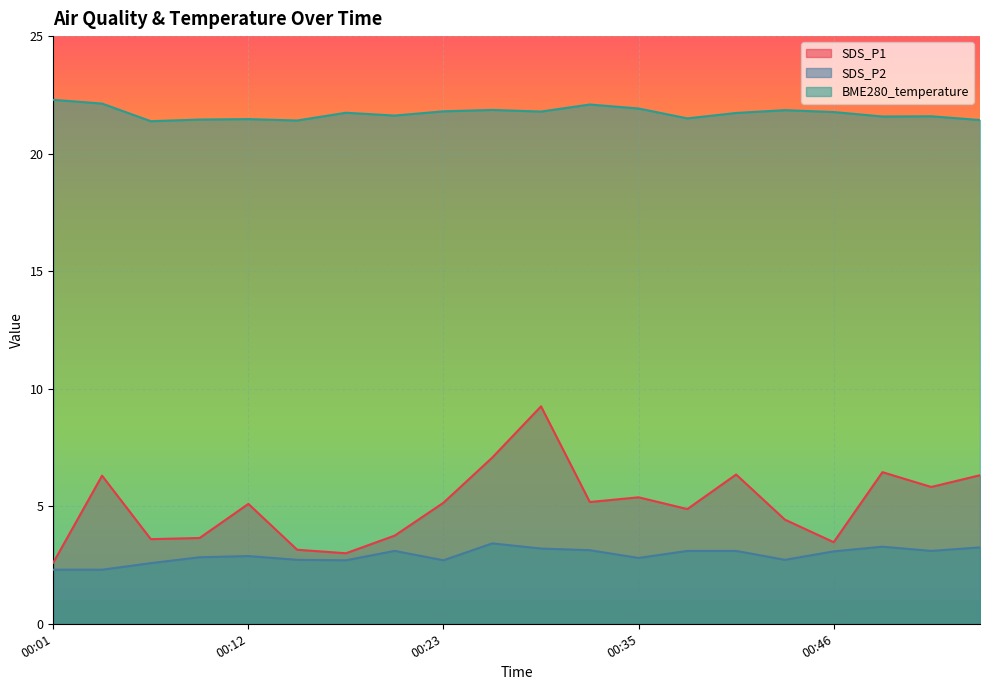

Reading left to right, transcribe all the data shown in this chart.

SDS_P1: 2.6	6.3	3.6	3.6	5.1	3.1	3.0	3.8	5.2	7.1	9.2	5.2	5.4	4.9	6.3	4.4	3.5	6.5	5.8	6.3
SDS_P2: 2.3	2.3	2.6	2.8	2.9	2.7	2.7	3.1	2.7	3.4	3.2	3.1	2.8	3.1	3.1	2.7	3.1	3.3	3.1	3.2
BME280_temperature: 22.3	22.1	21.4	21.4	21.5	21.4	21.7	21.6	21.8	21.9	21.8	22.1	21.9	21.5	21.7	21.9	21.8	21.6	21.6	21.4